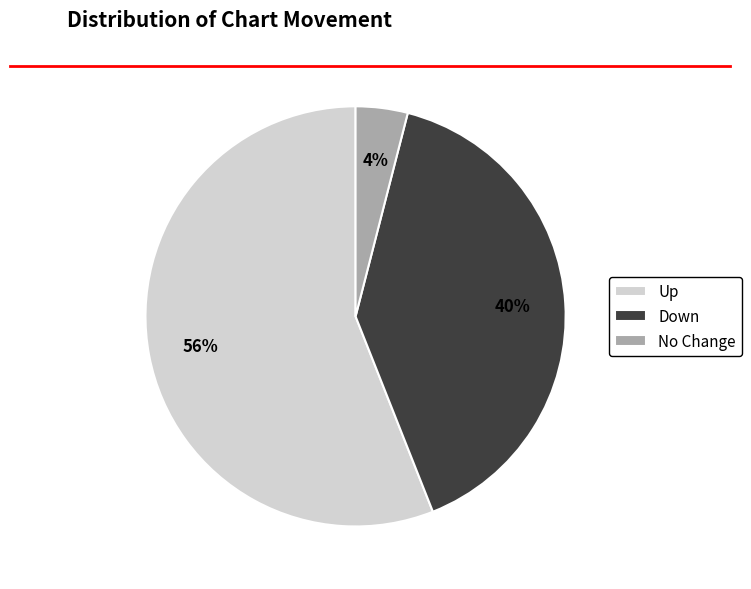

To the nearest percent, what percentage of the pie is Up?

56%